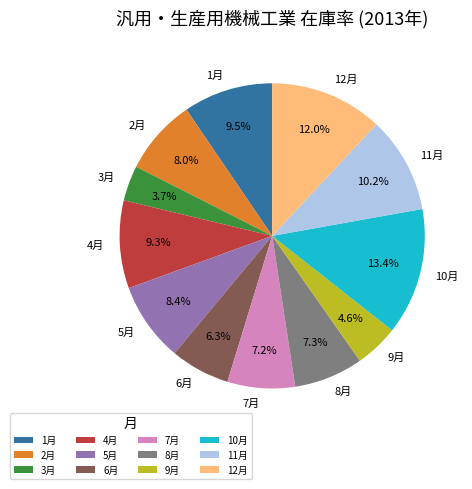

How many slices are in this pie chart?

12